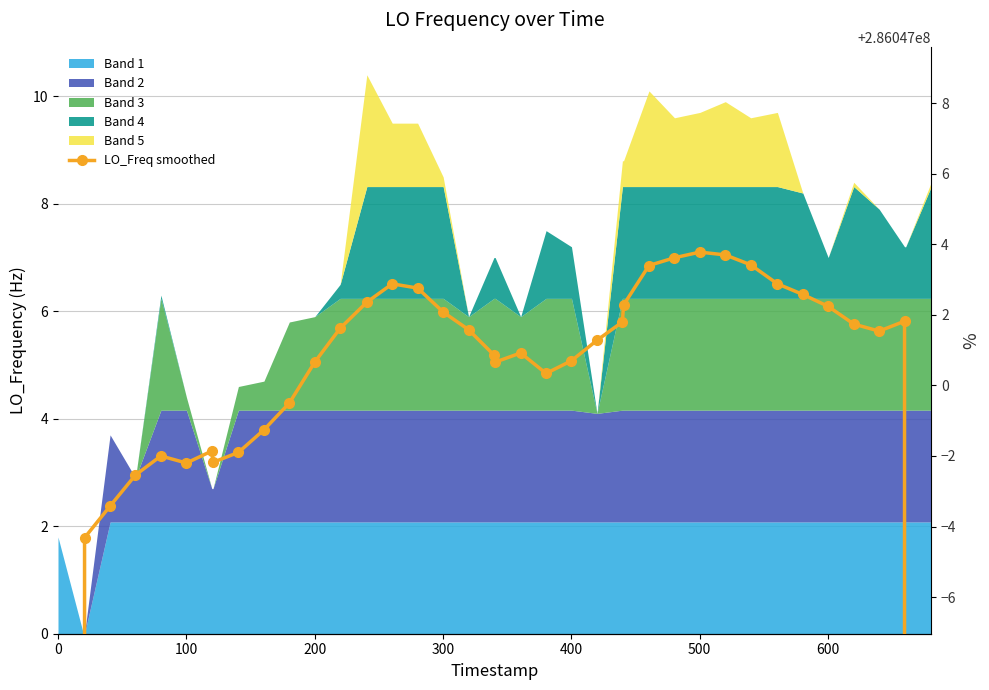

How many interior local peaks (higher than both neighbors) does the data have?

6